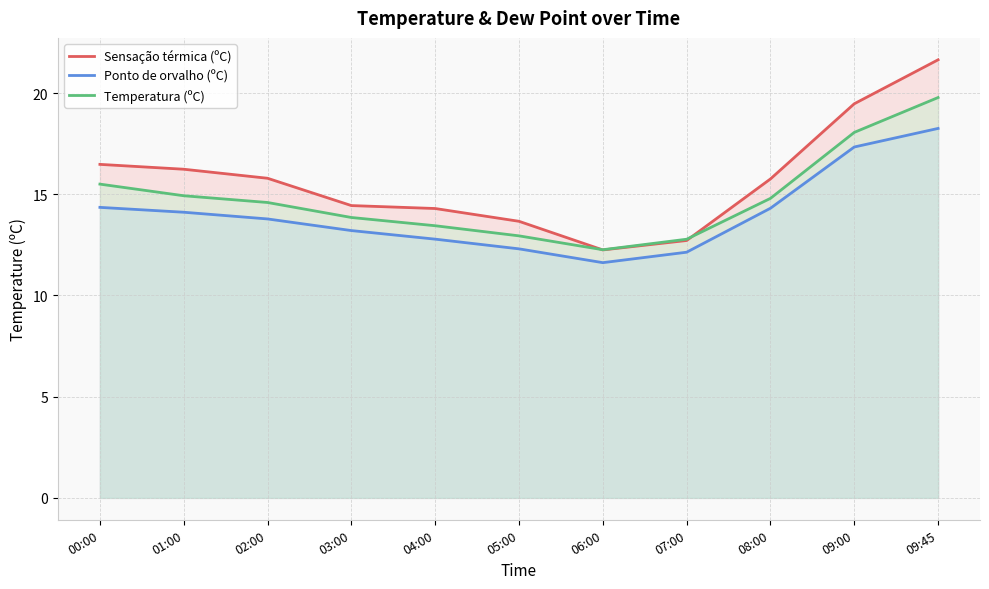

True or false: Temperatura (ºC) has more than 2 points higher than both neighbors.

False